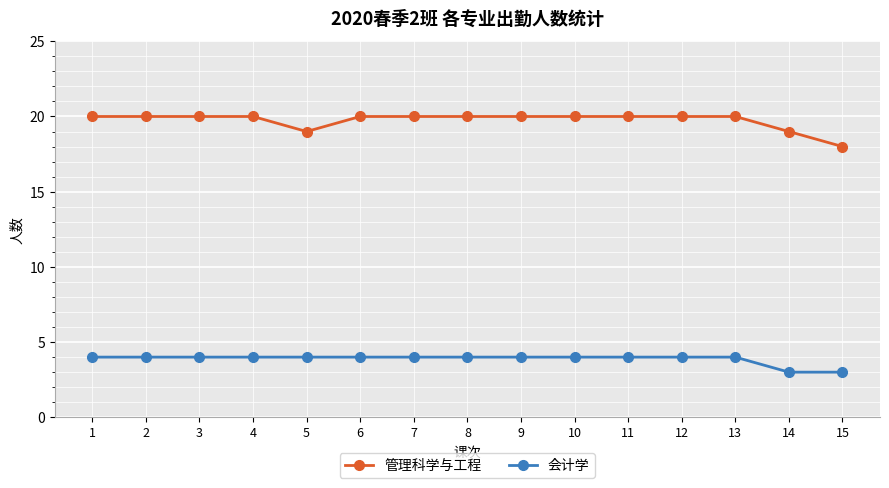

Is it true that 管理科学与工程 equals 20 at 13?

True